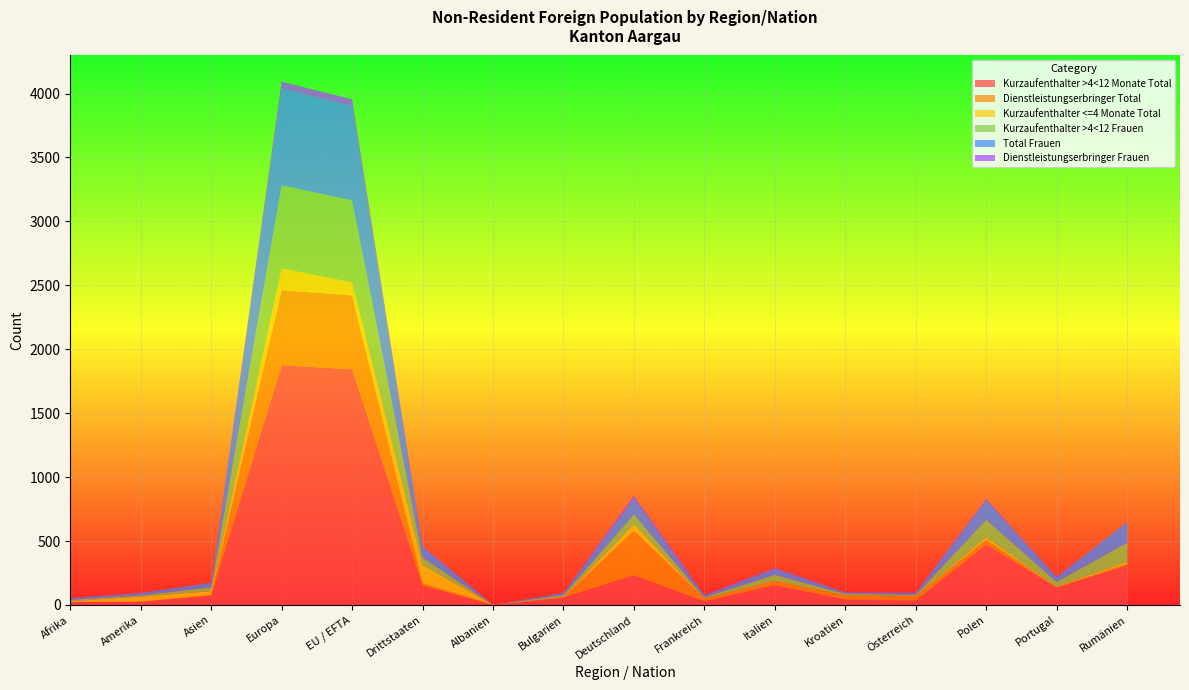

Reading left to right, list all the values displayed in this chart.

Kurzaufenthalter >4<12 Monate Total: 23	24	72	1874	1843	150	1	58	232	28	155	42	33	471	135	309
Dienstleistungserbringer Total: 1	2	6	588	578	19	0	1	350	20	34	33	35	40	4	14
Kurzaufenthalter <=4 Monate Total: 5	39	30	171	102	143	0	3	49	1	1	1	1	17	3	14
Kurzaufenthalter >4<12 Frauen: 11	10	30	649	641	59	0	16	77	11	45	11	10	138	38	150
Total Frauen: 13	19	35	757	738	87	0	16	125	14	50	11	14	152	39	161
Dienstleistungserbringer Frauen: 1	0	0	54	53	2	0	0	22	3	5	0	4	12	0	1